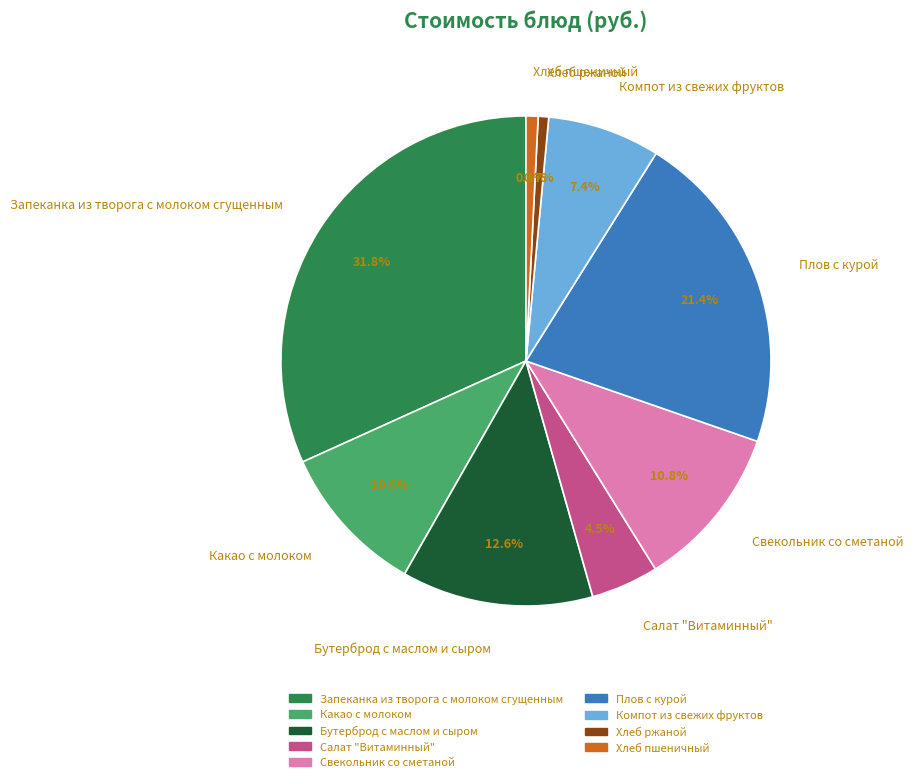

The Запеканка из творога с молоком сгущенным slice represents 38% of the pie. True or false?

False